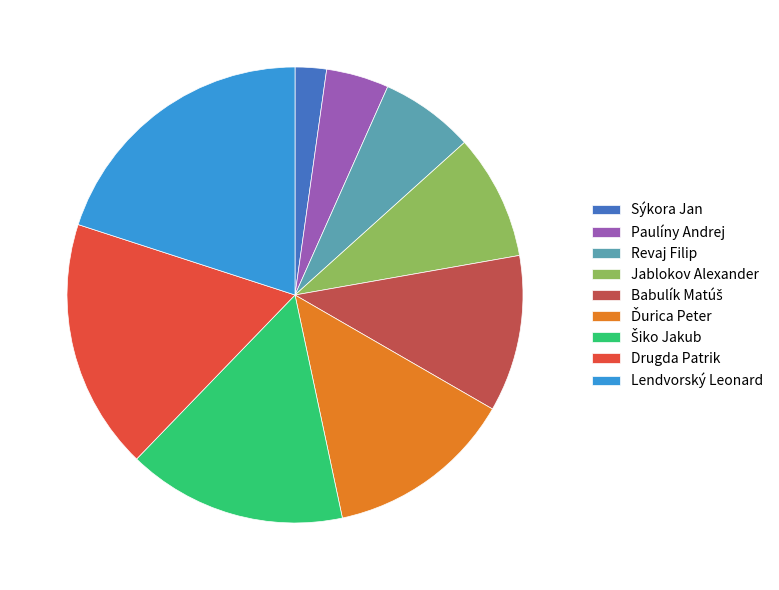

What is the smallest slice in the pie chart?

Sýkora Jan